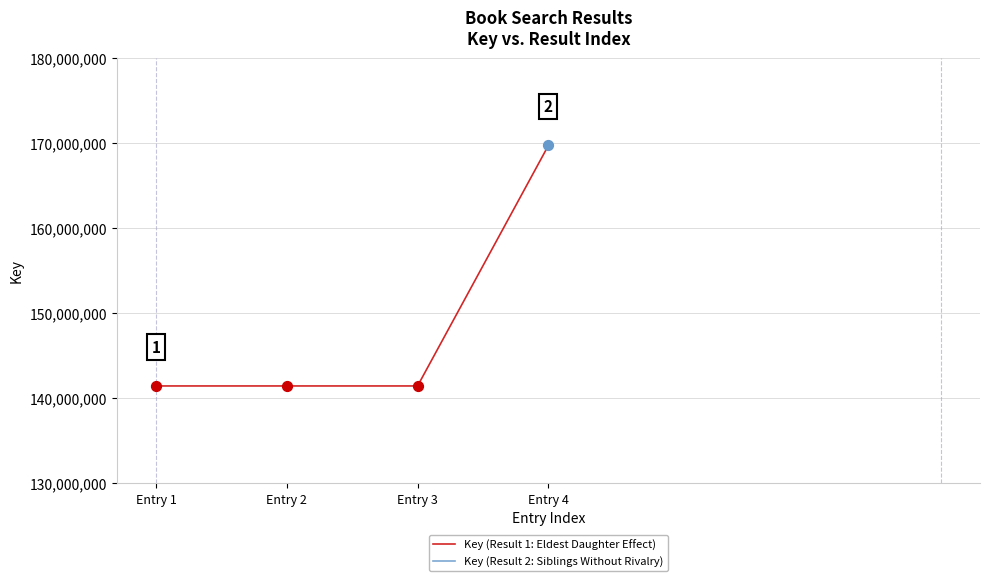

Between Entry 4 and Entry 3, which is larger?

Entry 4